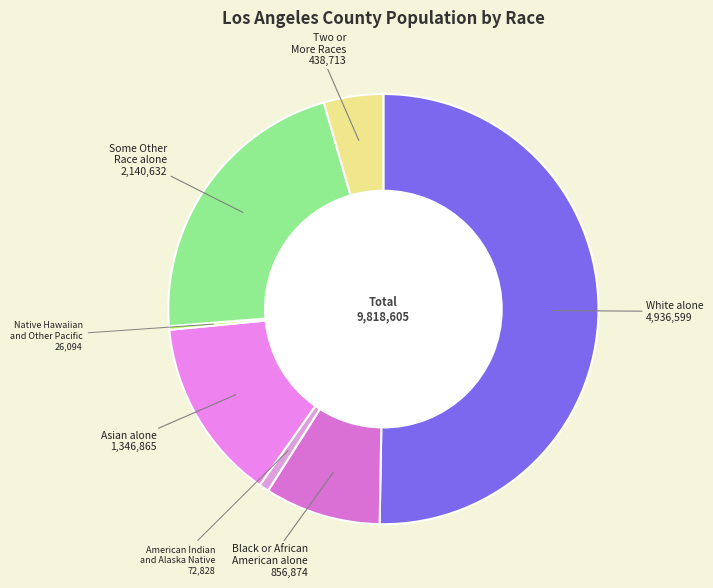

Do American Indian and Alaska Native and Asian alone together represent more than half of the pie?

No